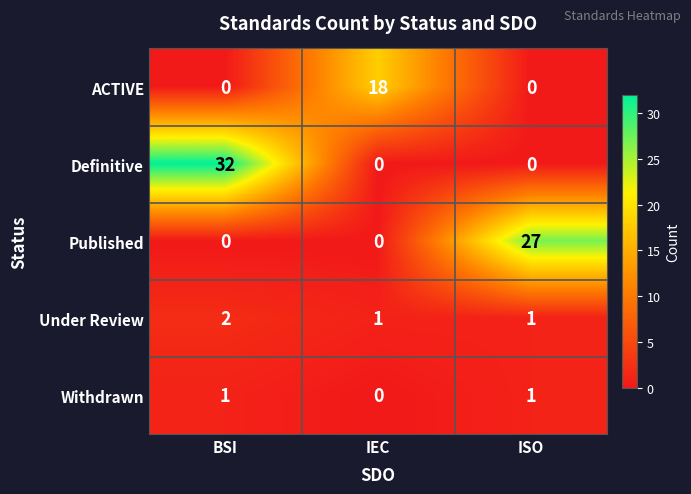

Rank the series by their maximum value, from highest to lowest.

Definitive, Published, ACTIVE, Under Review, Withdrawn